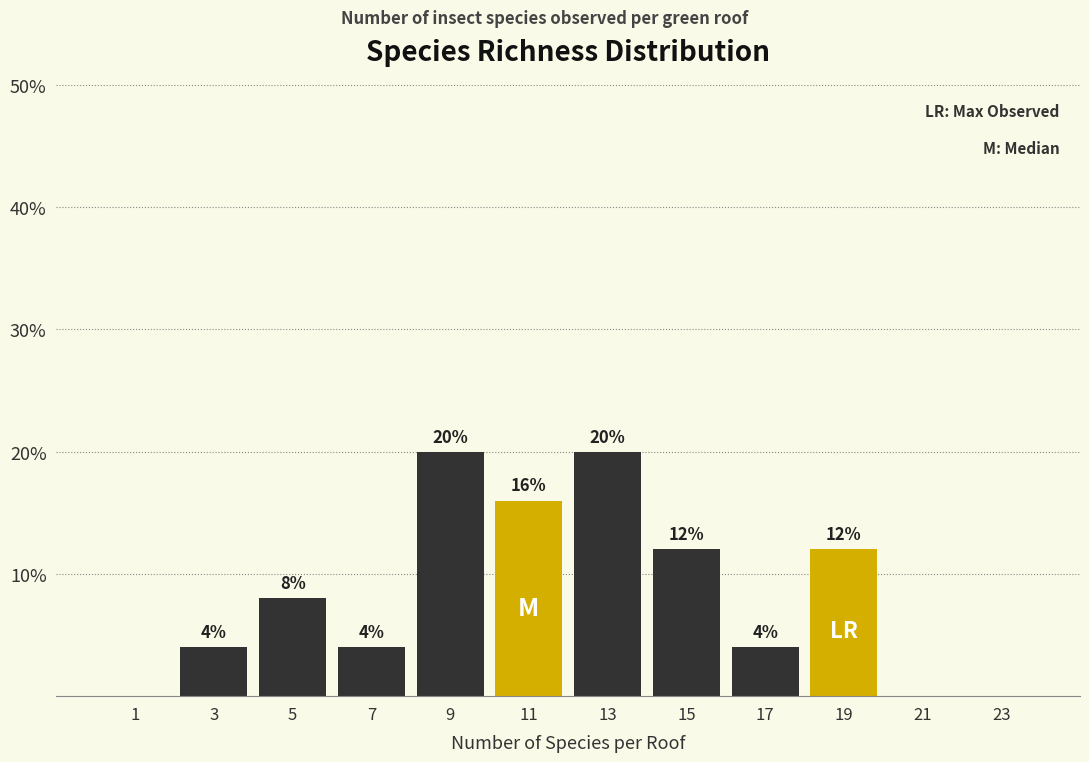

Reading right to left, extract all data points from this chart.

23=0	21=0	19=12	17=4	15=12	13=20	11=16	9=20	7=4	5=8	3=4	1=0